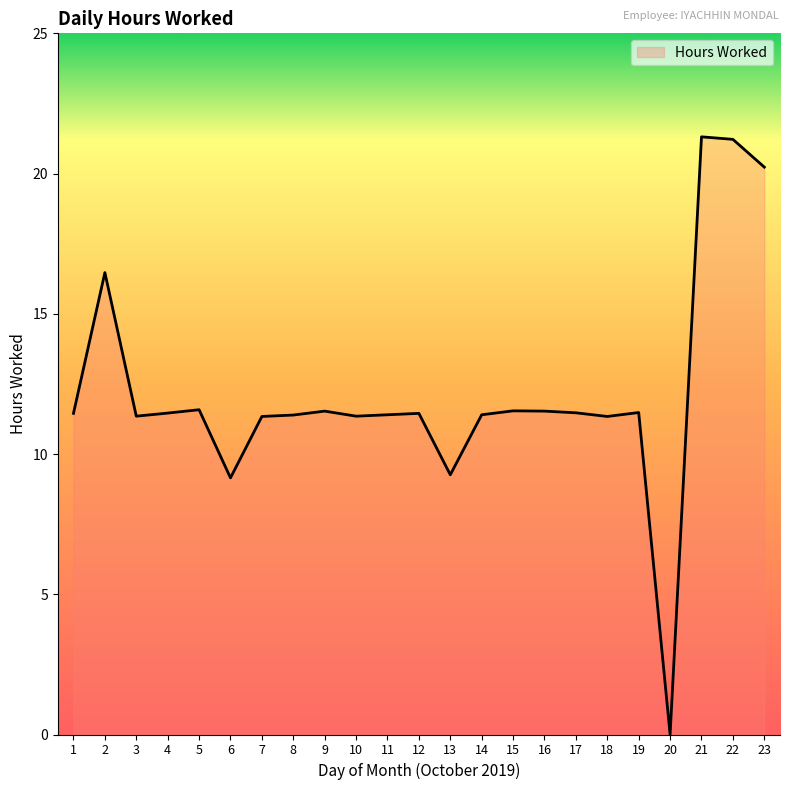

The chart shows a value of 11.3 at 18. True or false?

True